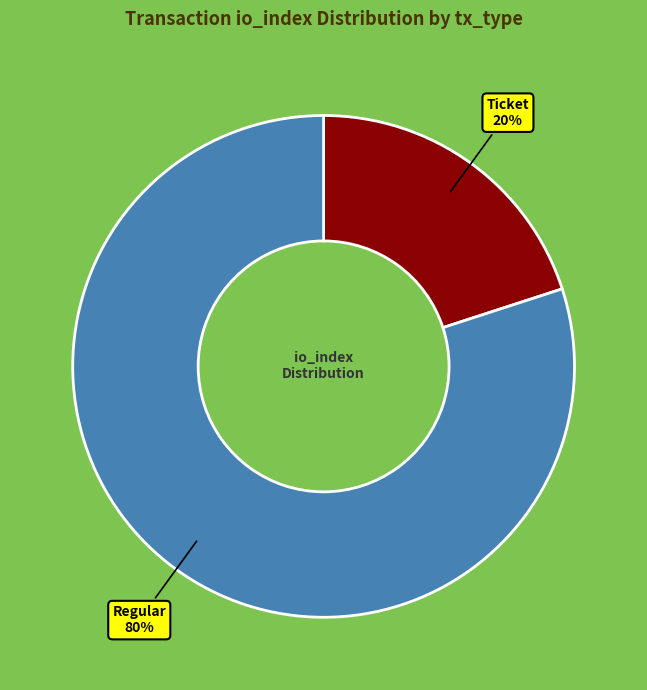

How many segments does this pie chart have?

2